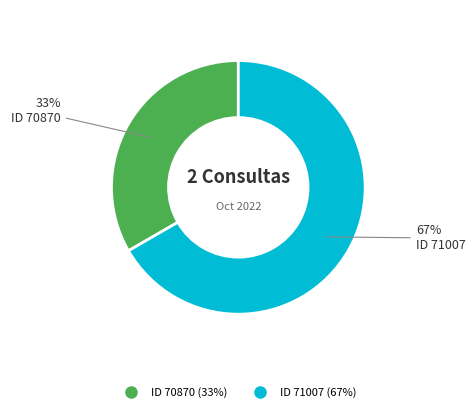

Does any single category account for the majority?

Yes